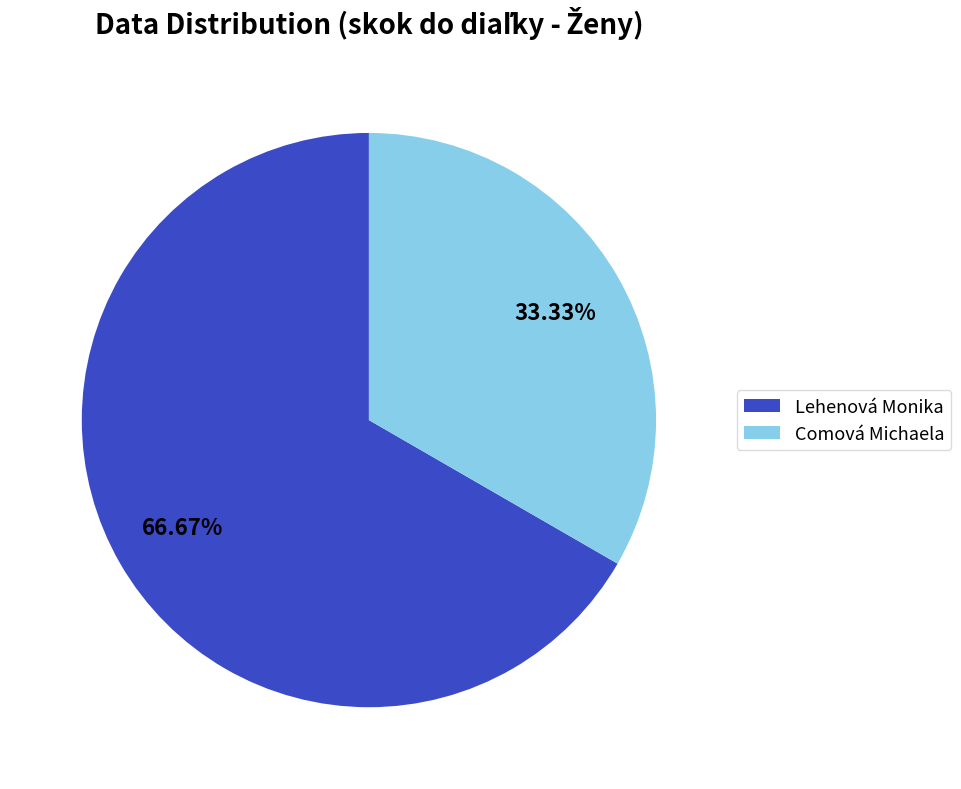

Is Comová Michaela the majority of the pie?

No